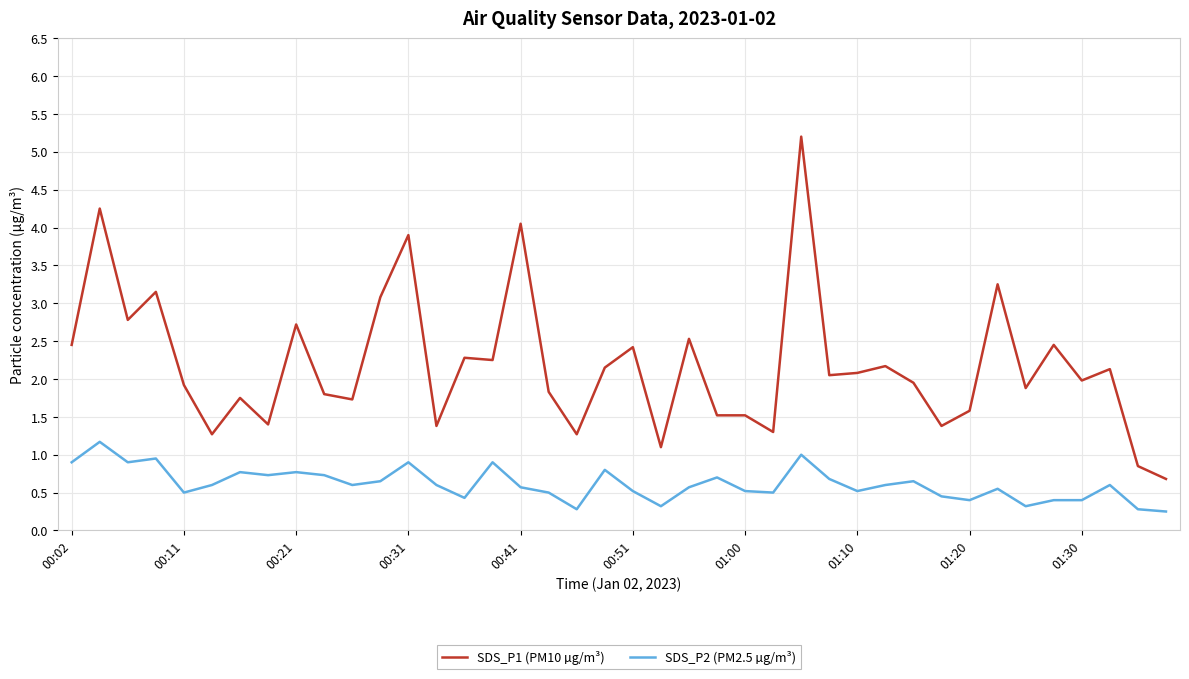

True or false: SDS_P1 (PM10 µg/m³) and SDS_P2 (PM2.5 µg/m³) cross at least once.

False